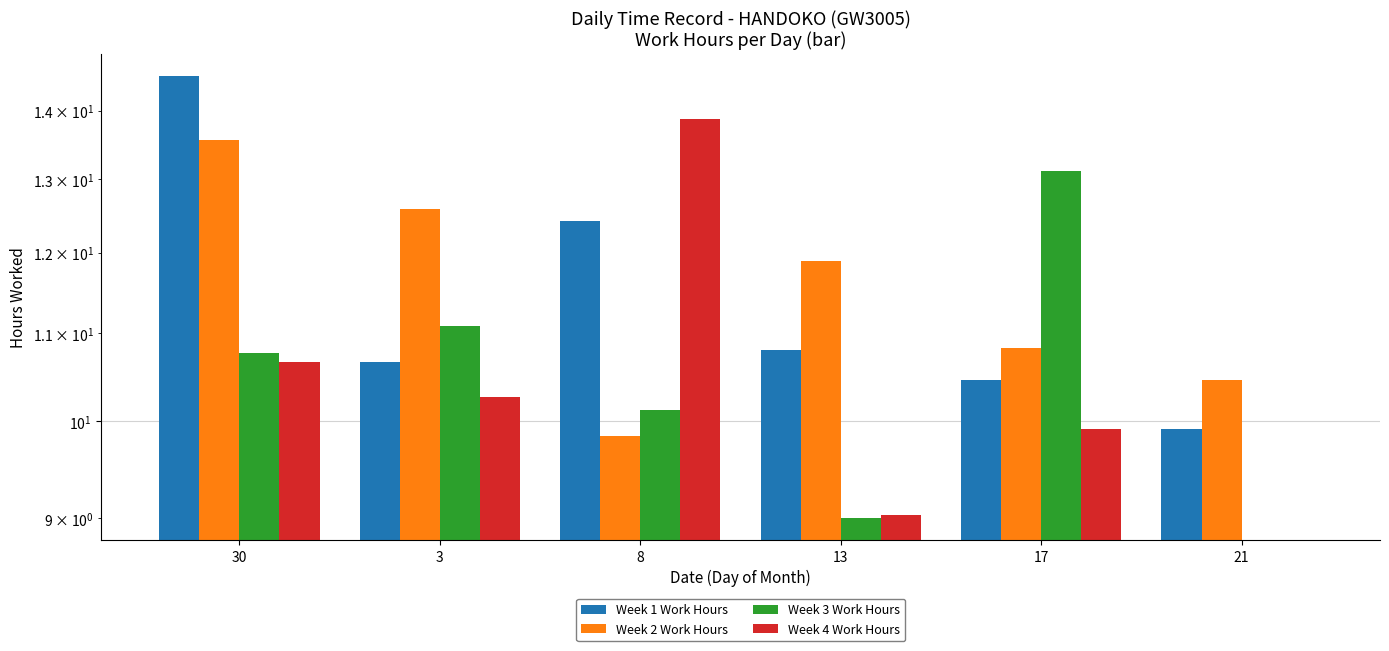

Reading left to right, extract all data points from this chart.

Week 1 Work Hours: 30=14.5	3=10.7	8=12.4	13=10.8	17=10.5	21=9.9
Week 2 Work Hours: 30=13.6	3=12.6	8=9.8	13=11.9	17=10.8	21=10.4
Week 3 Work Hours: 30=10.8	3=11.1	8=10.1	13=9.0	17=13.1	21=0.0
Week 4 Work Hours: 30=10.7	3=10.3	8=13.9	13=9.0	17=9.9	21=0.0